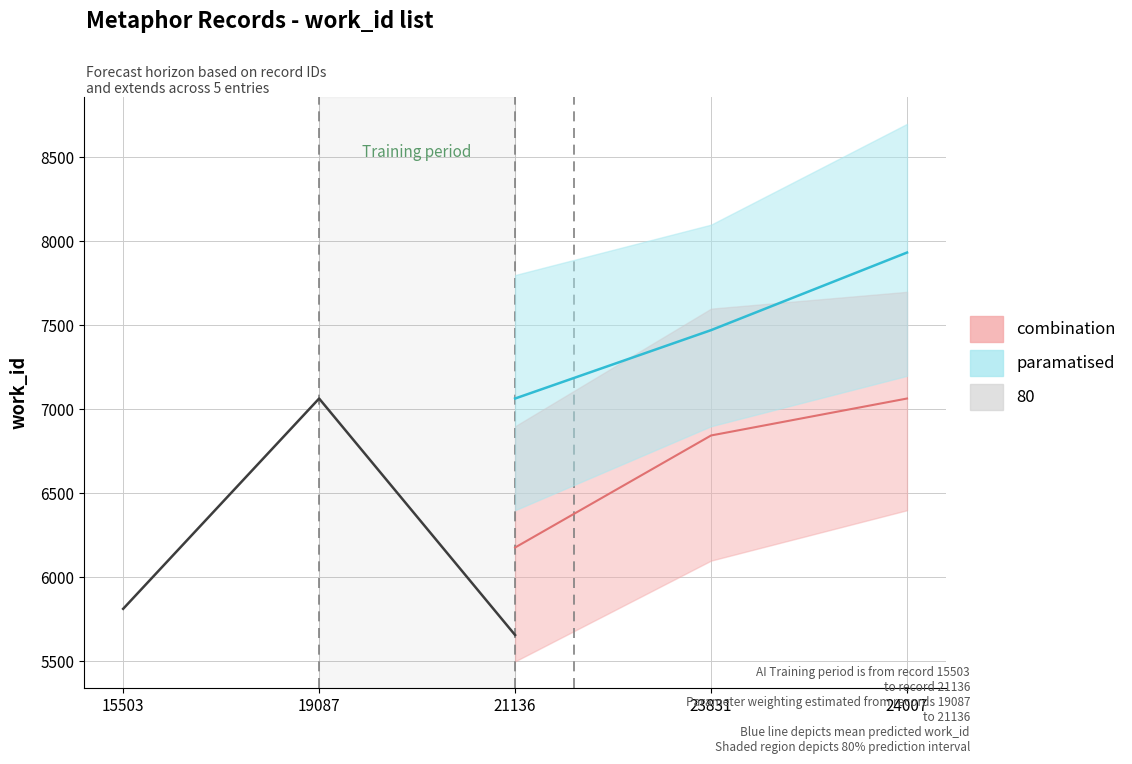

The chart shows a value of 2994 at 19087. True or false?

False